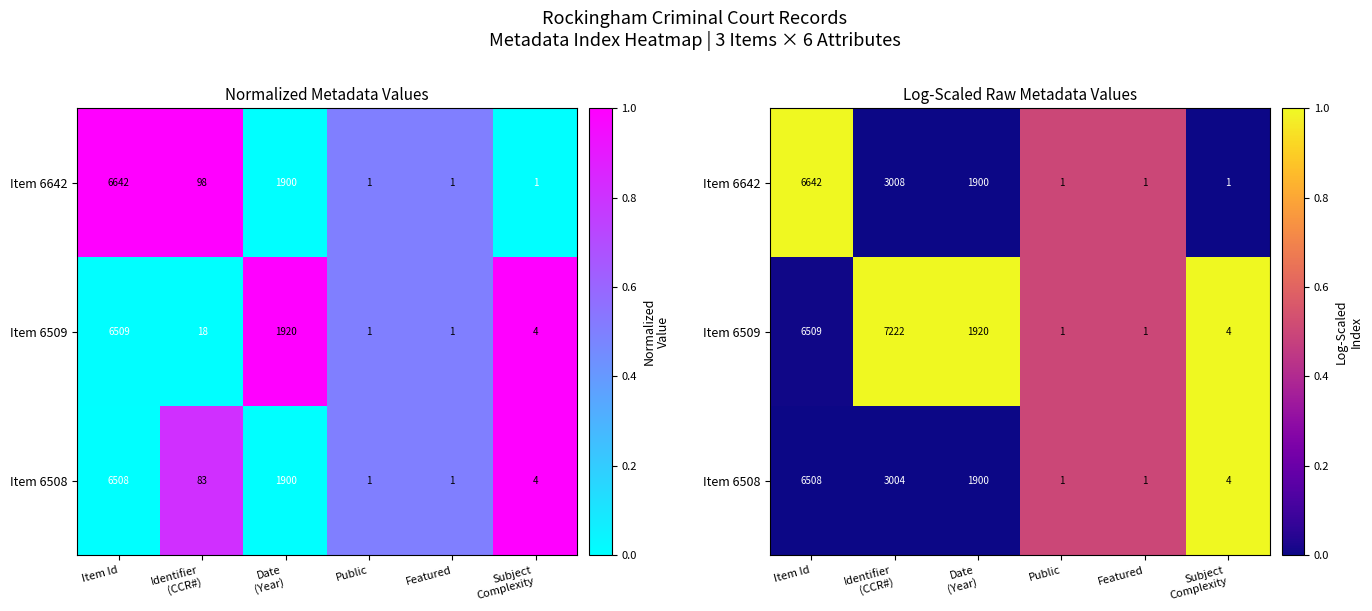

What is the total value across all series at Item Id?

1.0